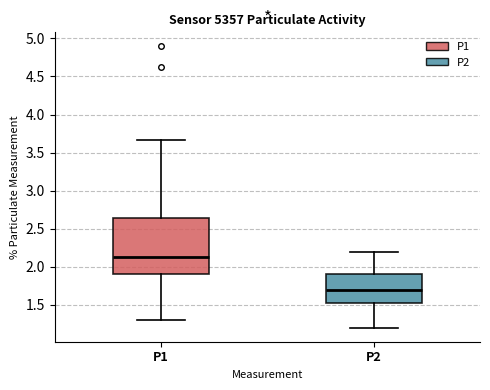

Where does the lower whisker of the box for P1 end on the y-axis? The values are not printed on the chart, so give them approximately, as read against the axis.

1.30